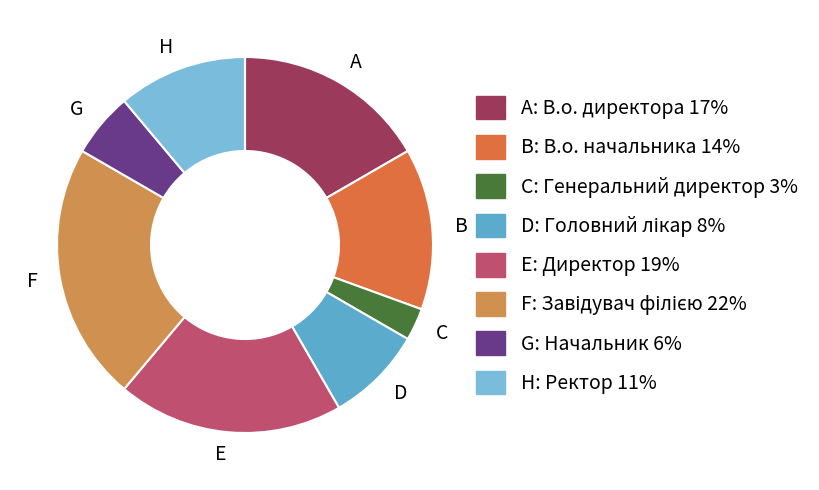

Count the number of slices in the pie.

8